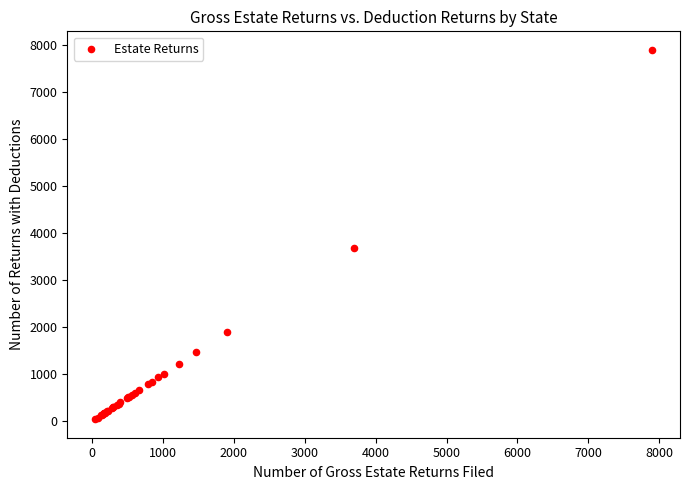

What Y value in the scatter plot is closest to 3966?

3690